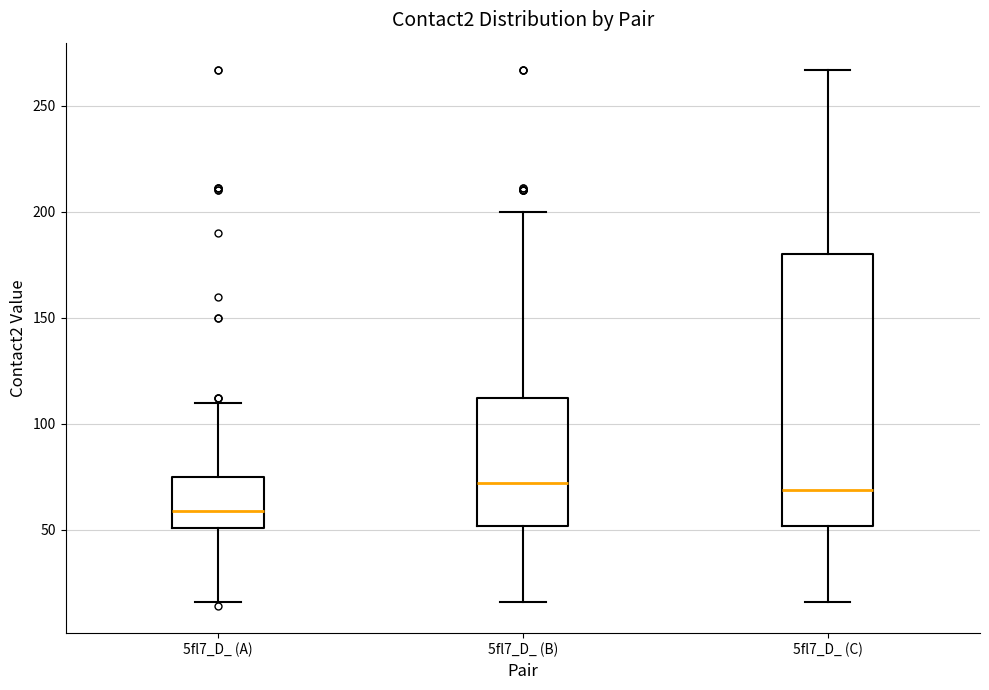

Where does the lower whisker of the box for 5fl7_D_ (C) end on the y-axis? The values are not printed on the chart, so give them approximately, as read against the axis.

15